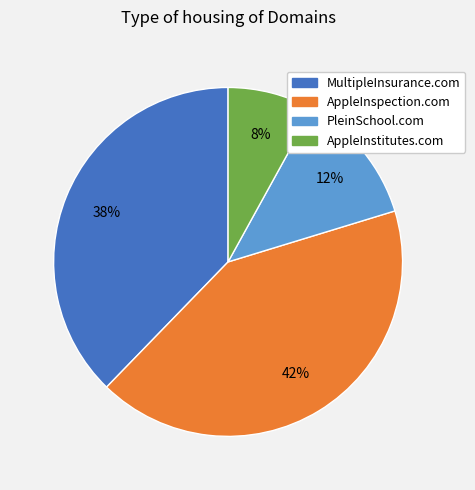

Do MultipleInsurance.com and AppleInstitutes.com together represent more than half of the pie?

No